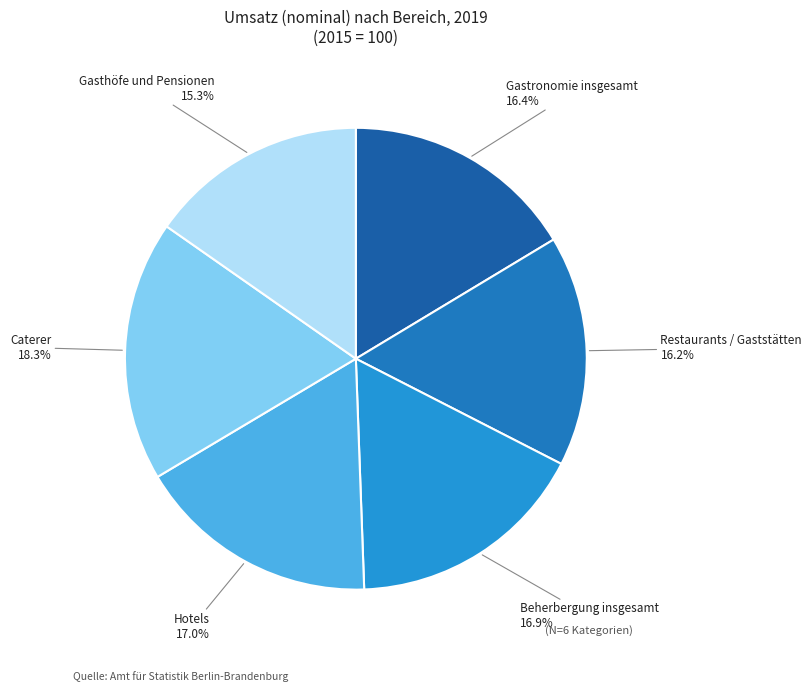

To the nearest percent, what is the difference between the largest and smallest slice percentages?

3%